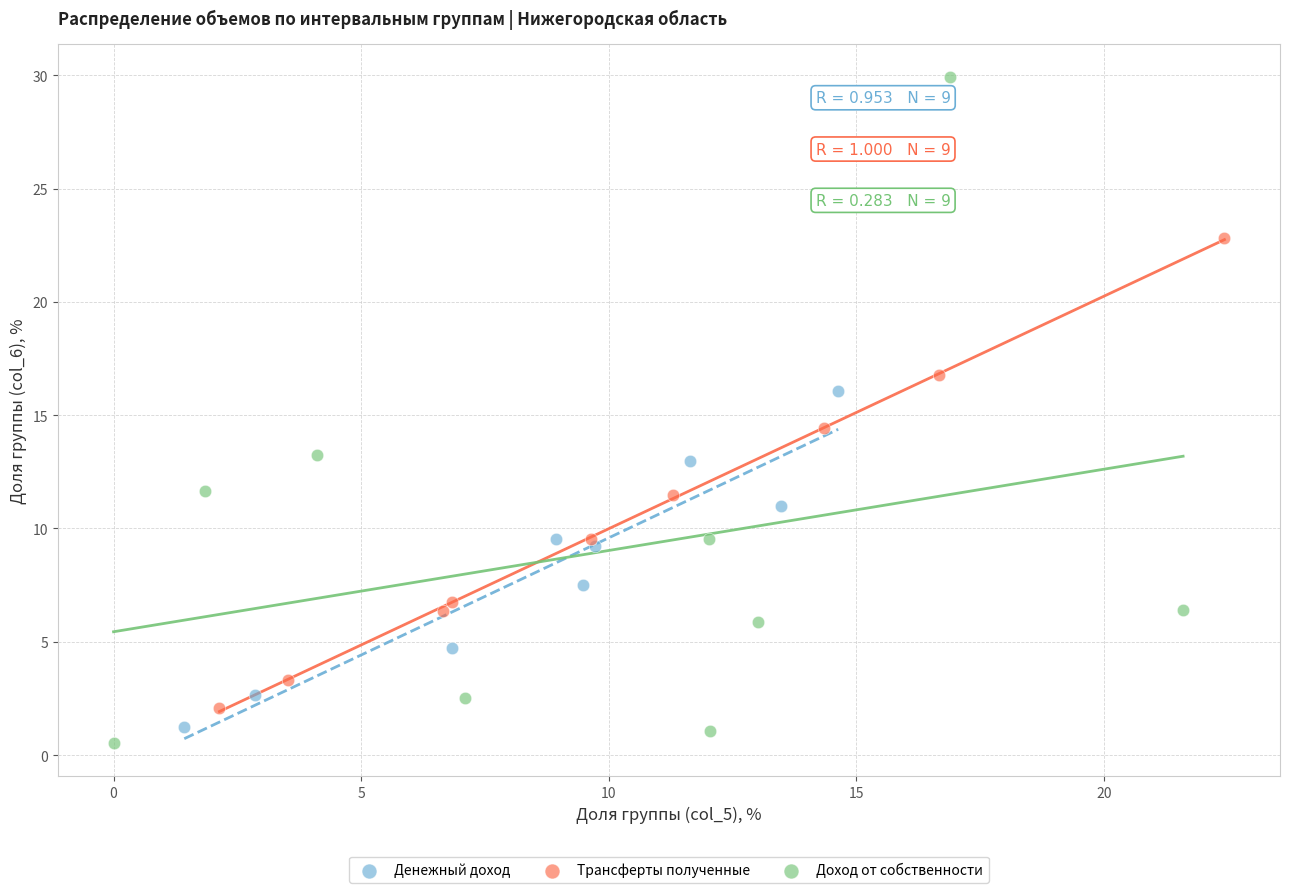

What are all the series names shown in the legend?

Денежный доход, Трансферты полученные, Доход от собственности